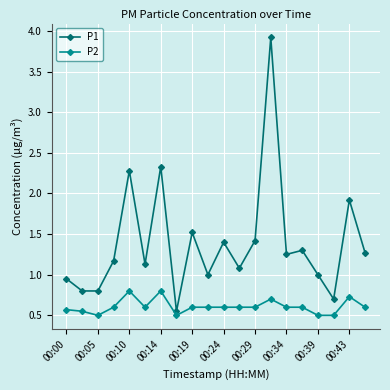

True or false: P2 and P1 intersect in this chart.

False